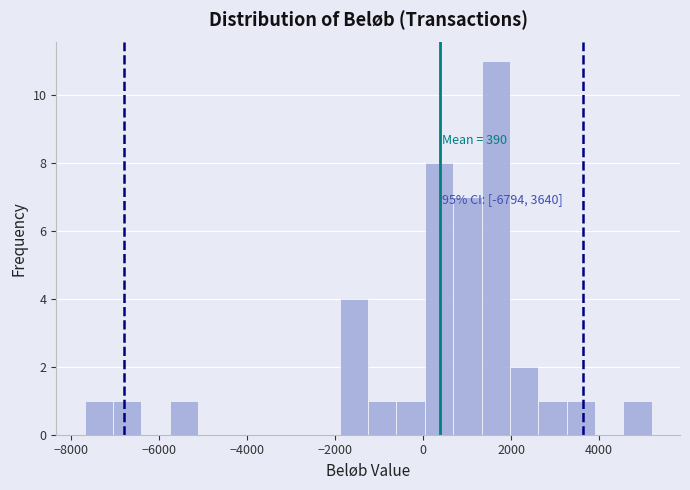

Read against the x-axis, roughly where is the centre of the tallest bar?

1600